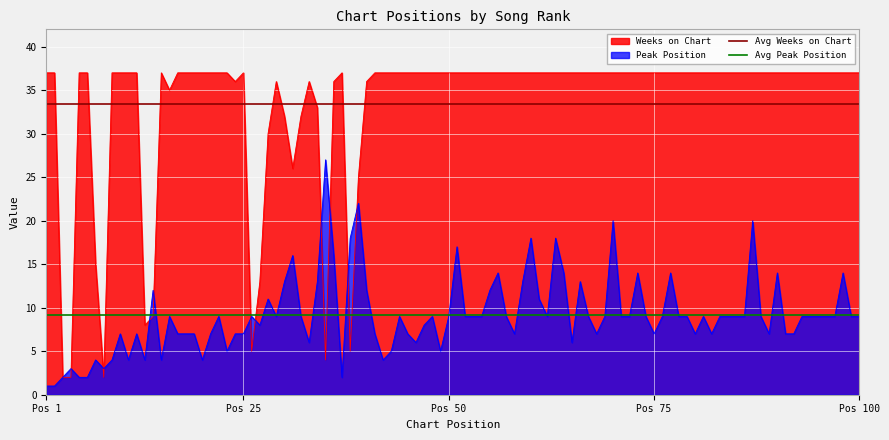

How many lines are shown in the chart?

2